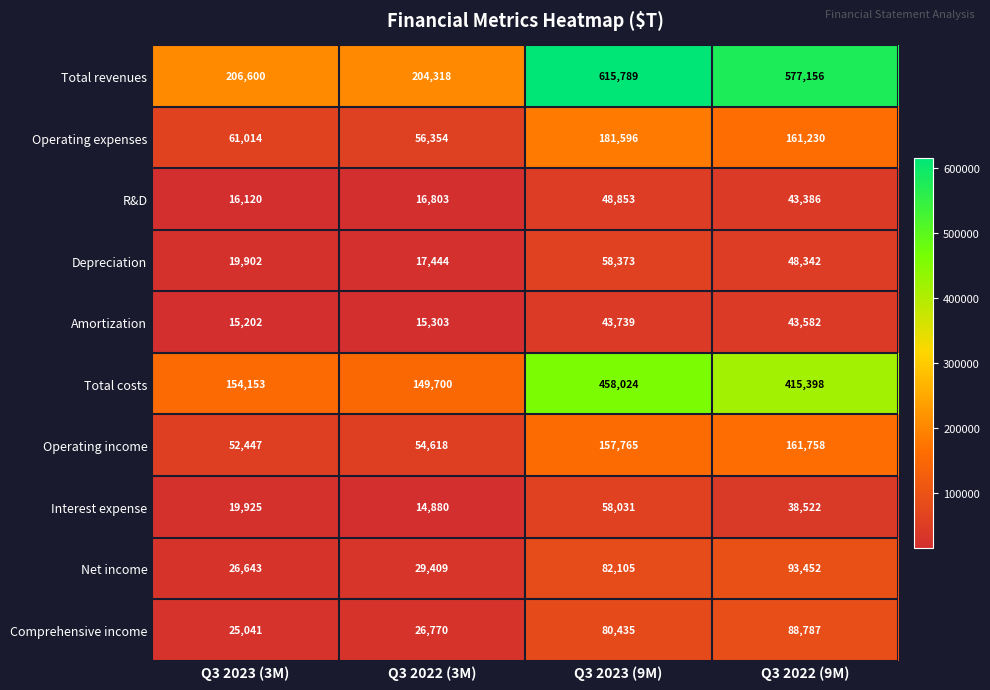

What is the average value of the Net income series?

57902